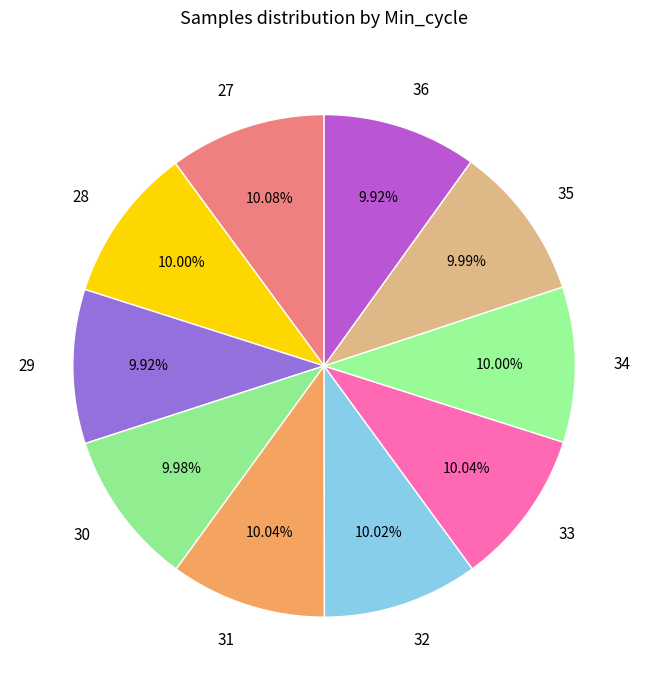

To the nearest percent, what portion does 30 represent?

10%